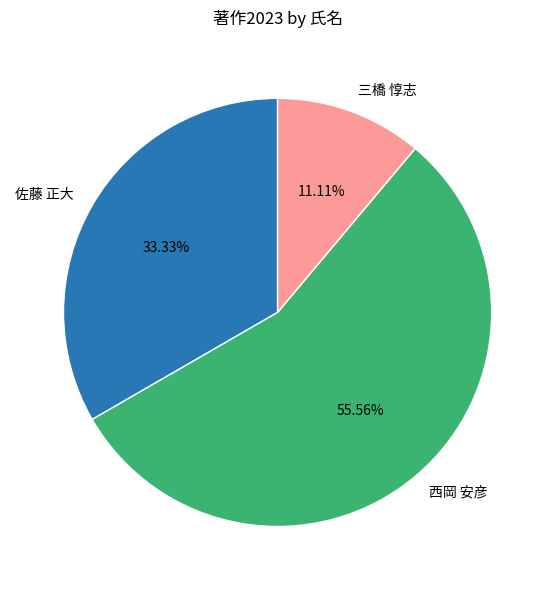

What percentage is NOT represented by 三橋 惇志?

88.9%